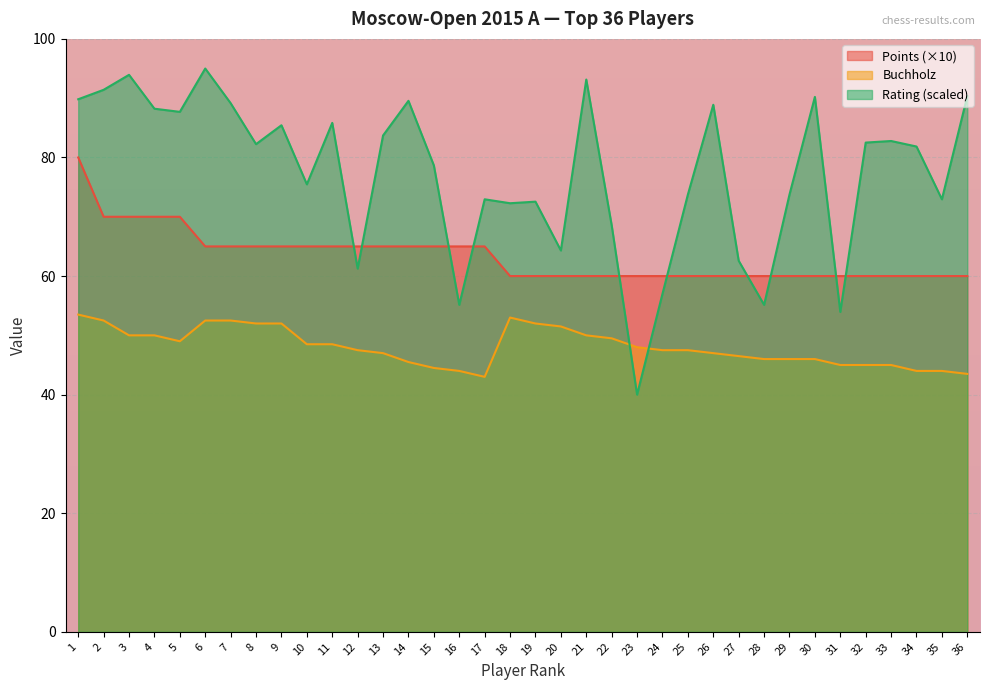

At which category does the chart reach its minimum across all series?

23